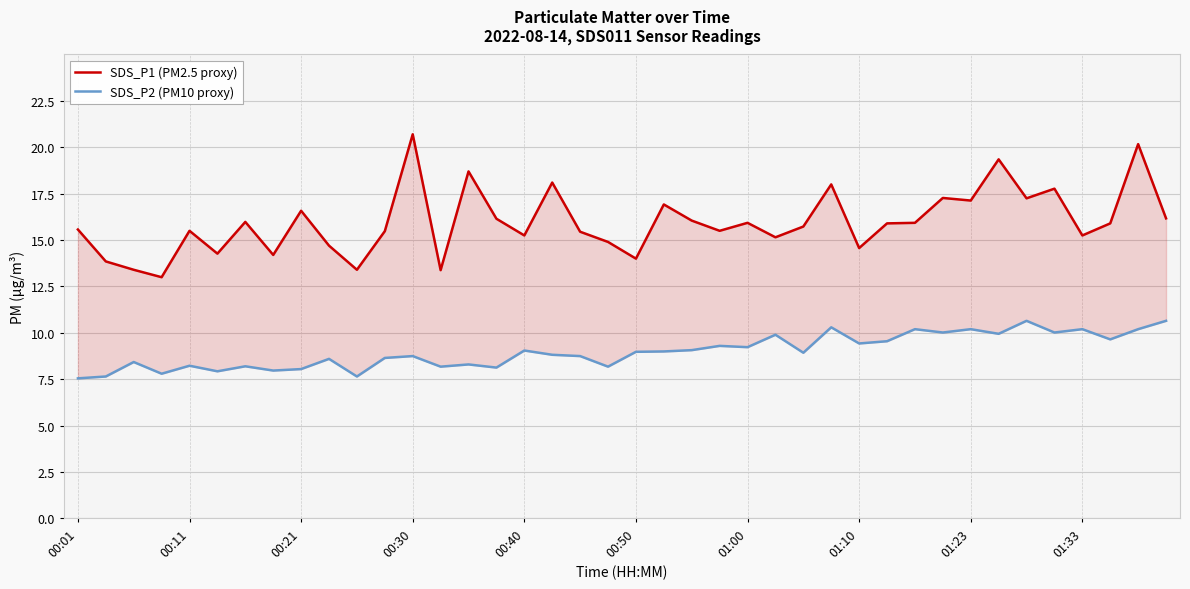

Is the value of SDS_P1 (PM2.5 proxy) at 01:10 greater than the value of SDS_P2 (PM10 proxy) at 14?

Yes